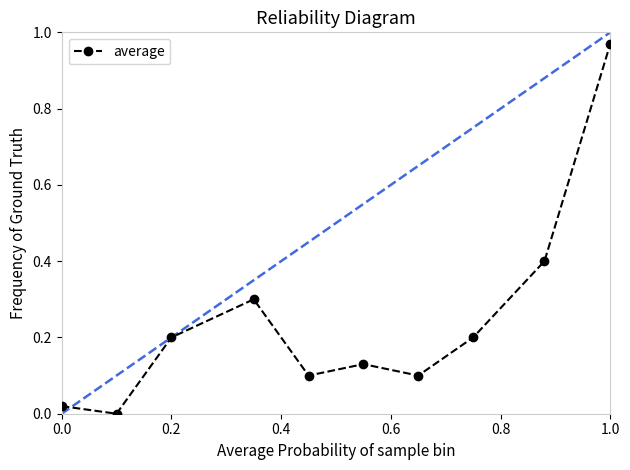

How many points are higher than both their immediate neighbors (excluding endpoints)?

2